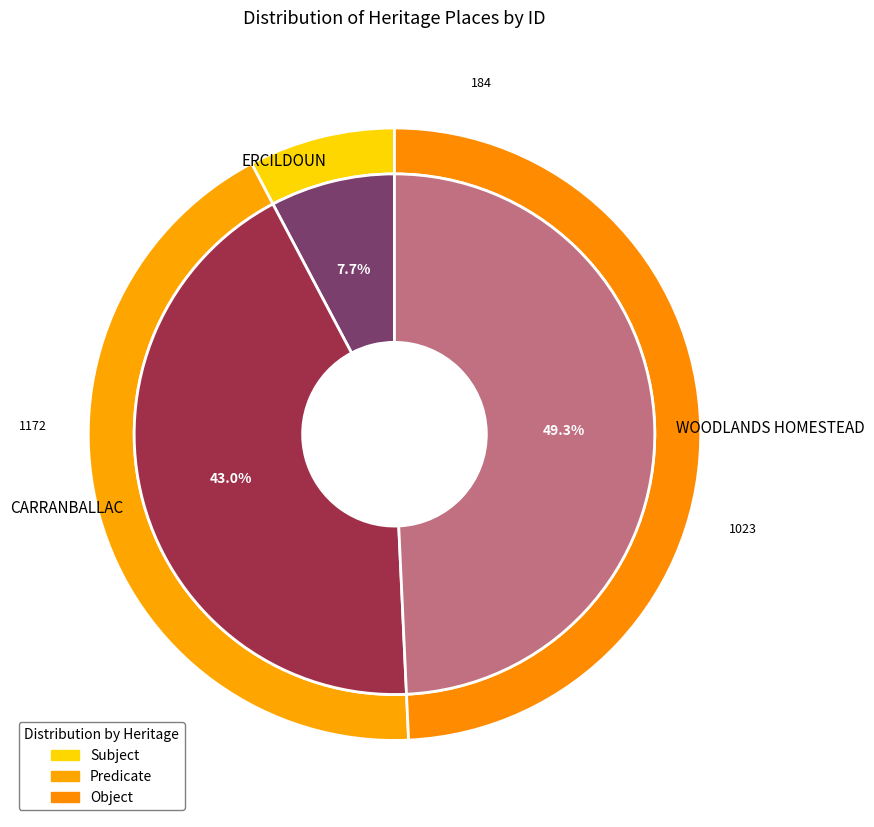

What percentage is the ERCILDOUN slice, to the nearest percent?

8%